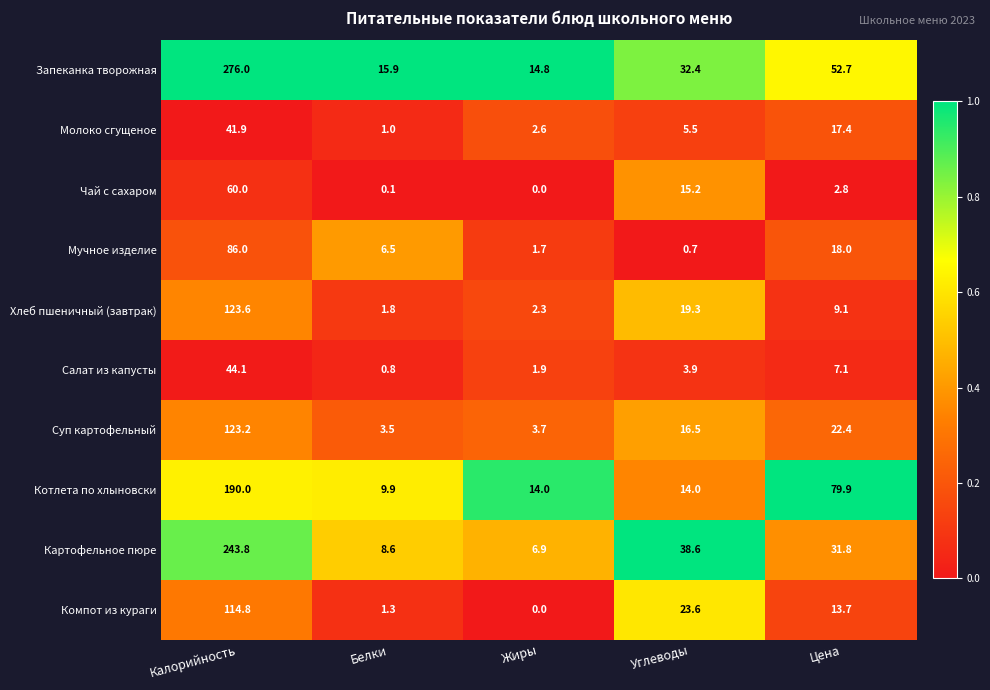

What is the average value of the Мучное изделие series?

22.6